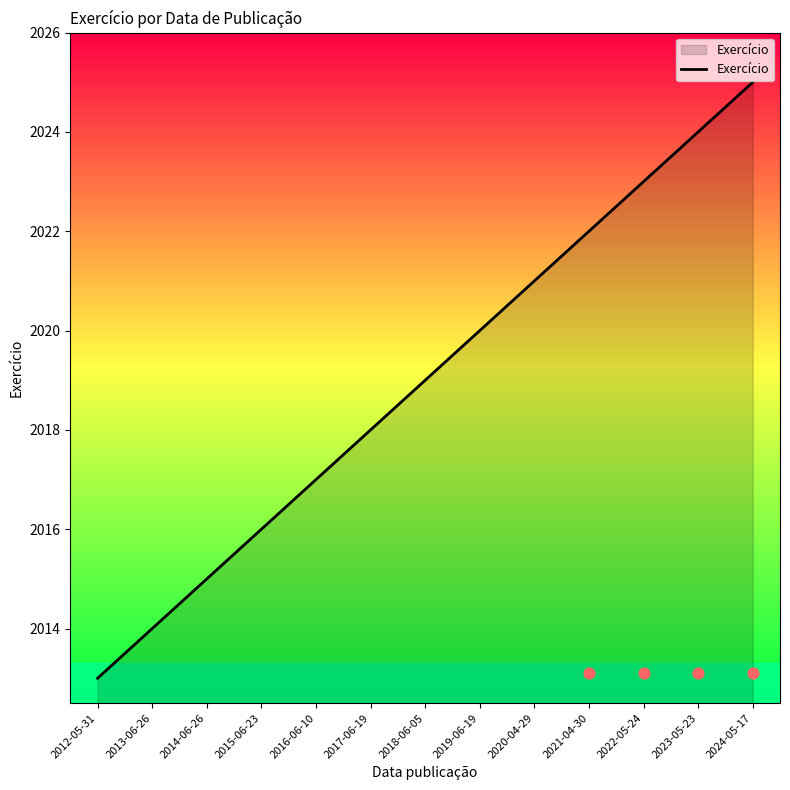

What is the change in value from 2012-05-31 to 2014-06-26?

+2